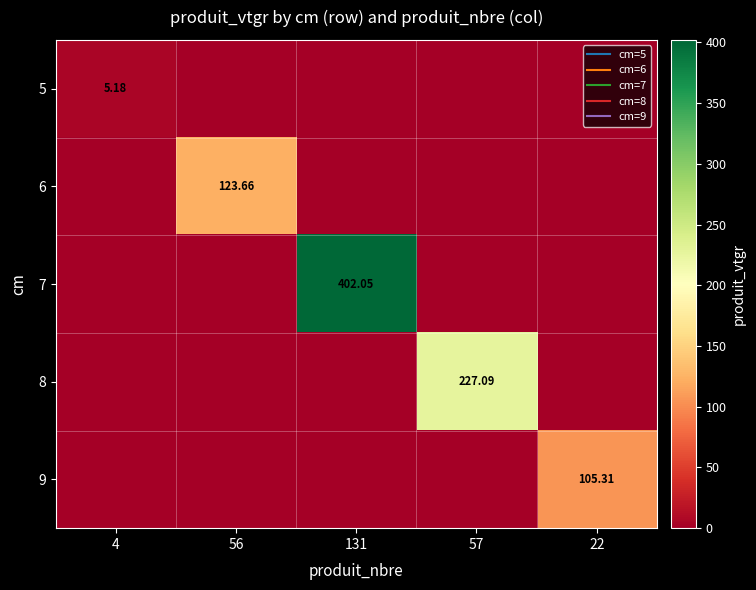

Which series has the largest total across all categories?

7